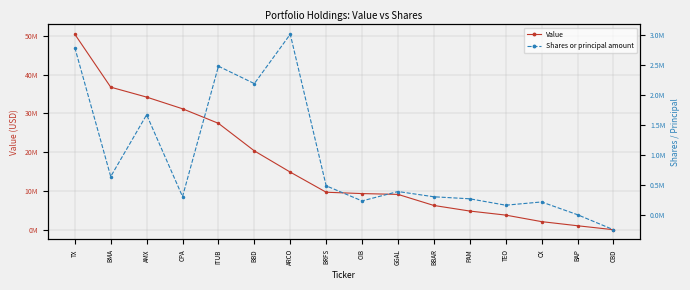

Reading left to right, extract all data points from this chart.

Value: TX=50439000	BMA=36781000	AMX=34217000	CPA=31203000	ITUB=27446000	BBD=20339000	ARCO=14860000	BRFS=9670000	CIB=9321000	GGAL=9112000	BBAR=6252000	PAM=4813000	TEO=3768000	CX=2083000	BAP=1020000	CBD=0
Shares or principal amount: TX=2791300	BMA=643028	AMX=1672400	CPA=309035	ITUB=2481600	BBD=2191740	ARCO=3014175	BRFS=488900	CIB=237000	GGAL=393600	BBAR=306184	PAM=272386	TEO=165902	CX=220000	BAP=7250	CBD=-242307